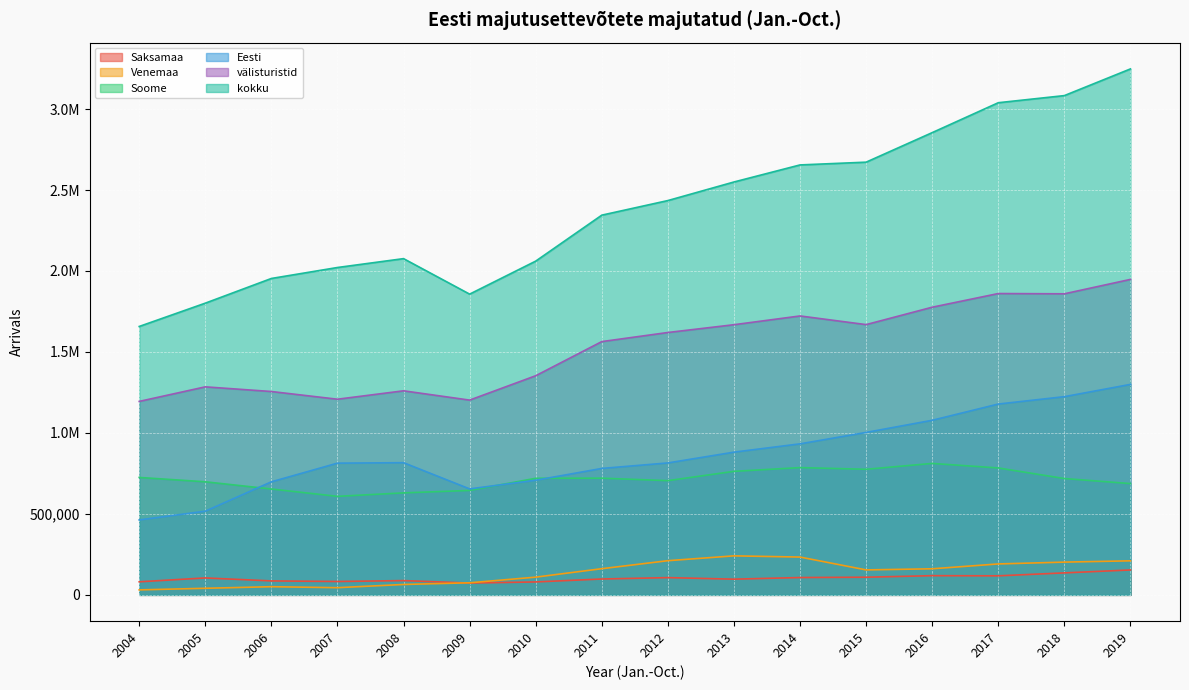

What is the difference between the Venemaa values at 2009 and 2012?

136468